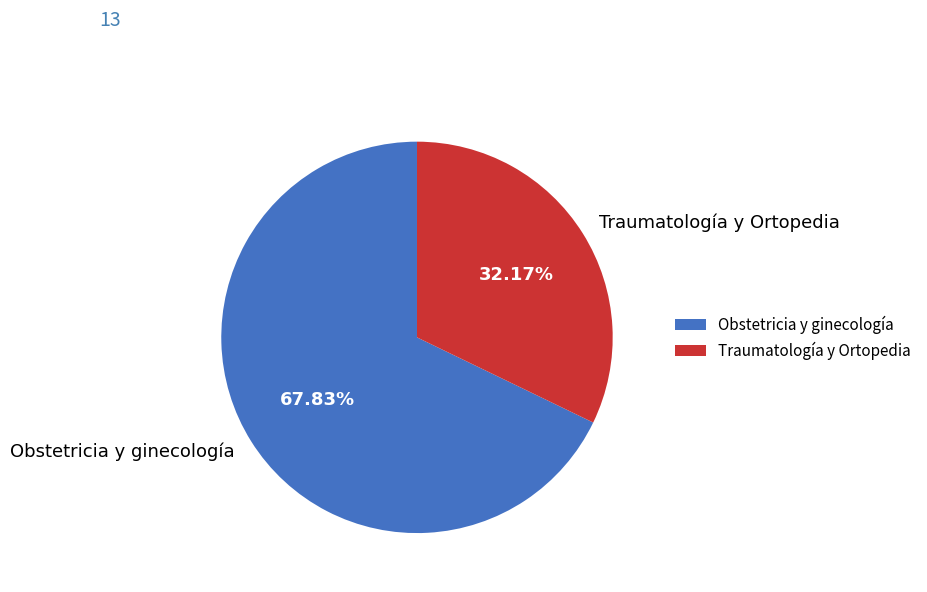

Rank the categories by value from highest to lowest.

Obstetricia y ginecología, Traumatología y Ortopedia